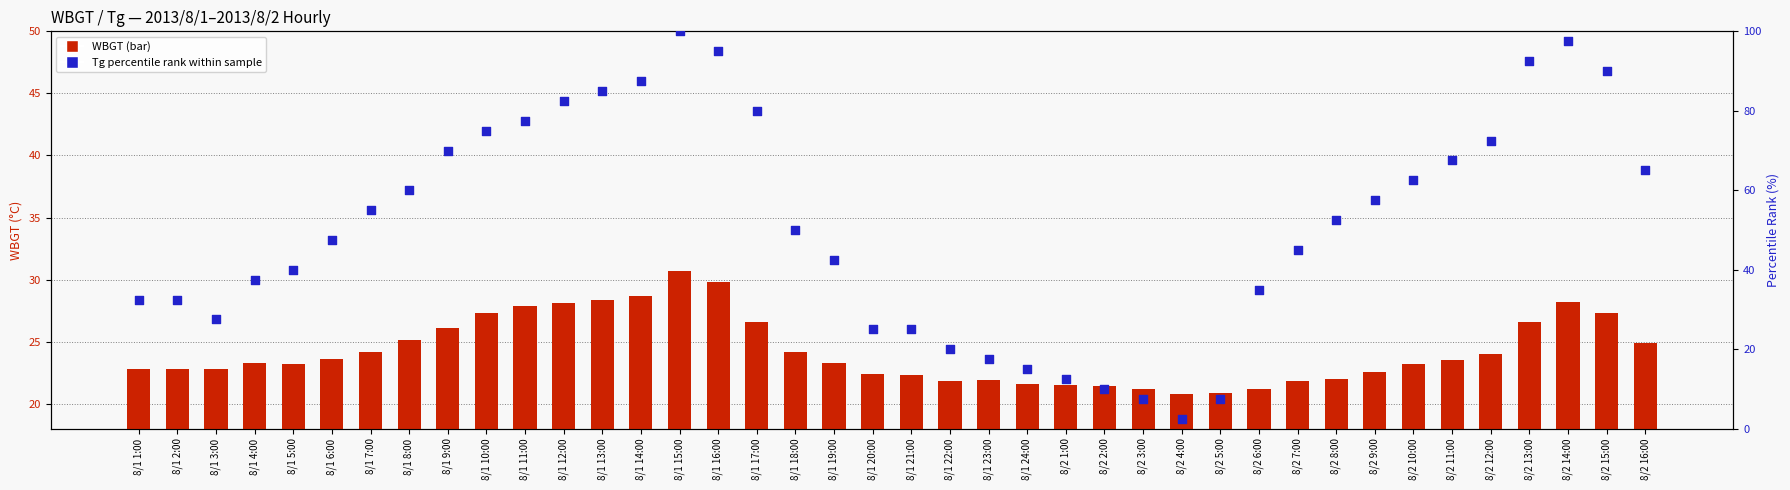

Which series has the largest total across all categories?

Tg percentile rank